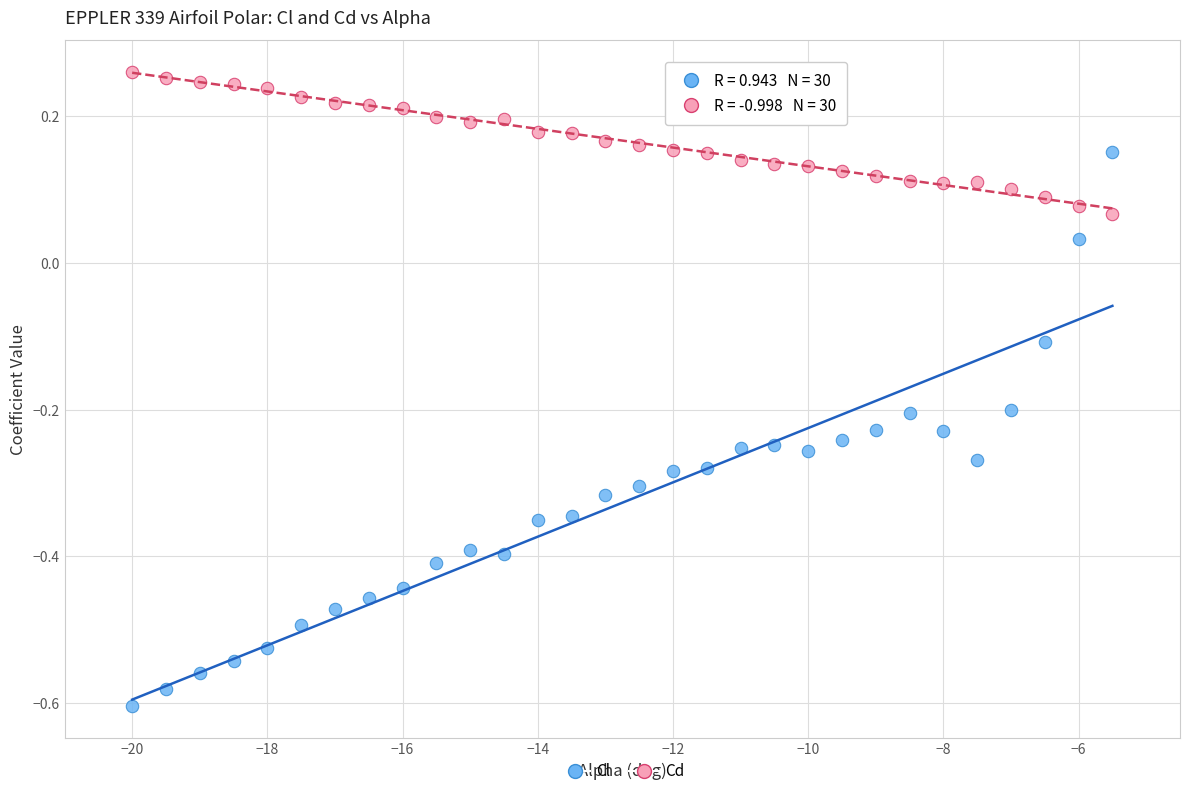

Across all data points, what is the range of Y values (max minus min)?

0.9